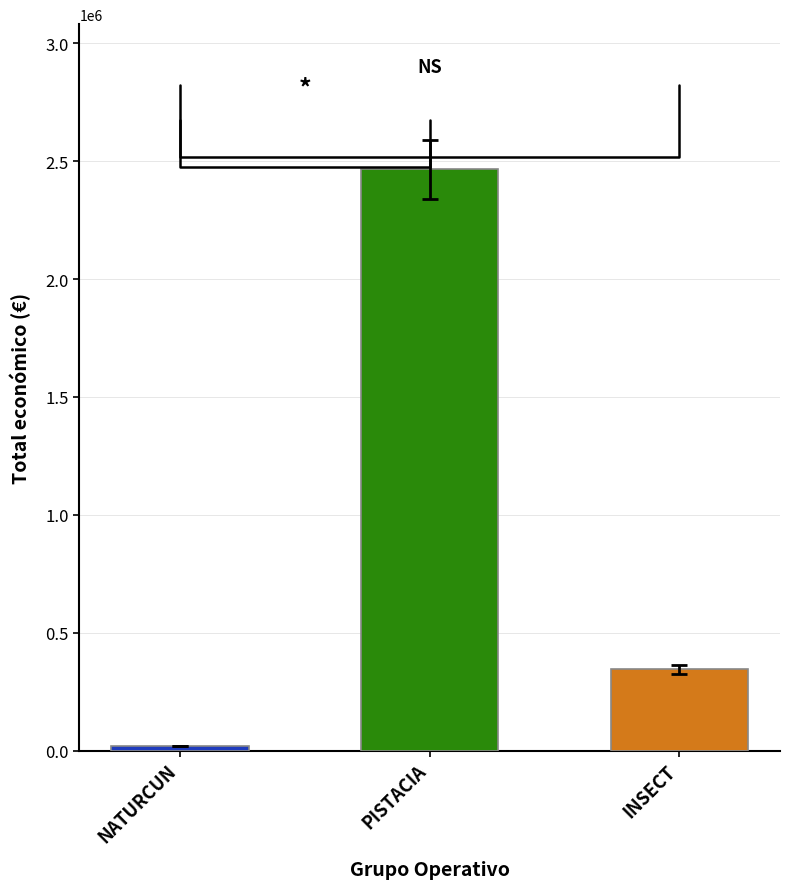

List the labels in order of value, largest first.

PISTACIA, INSECT, NATURCUN